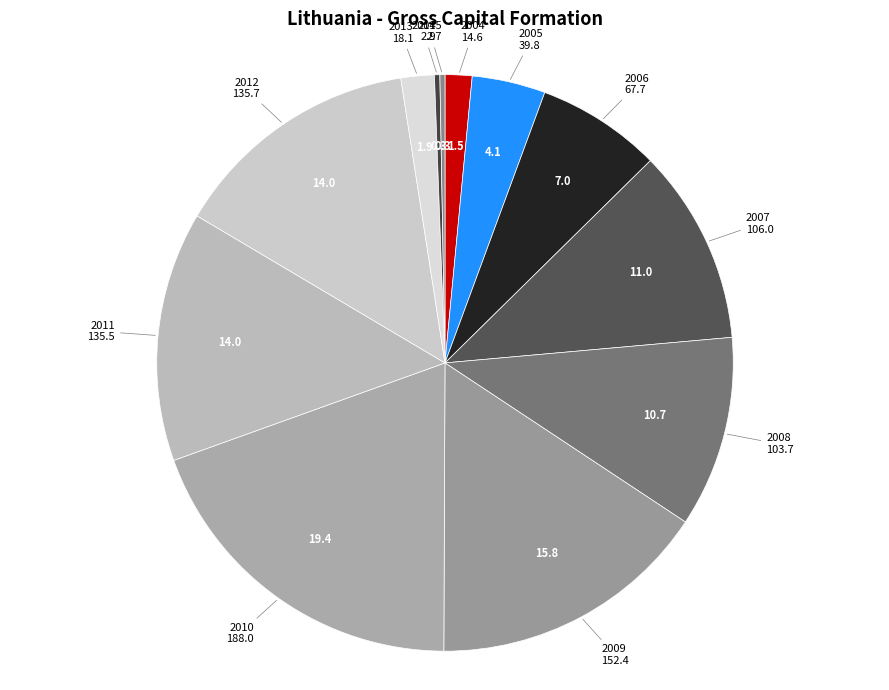

Combined, do 2010 and 2013 account for over 50%?

No